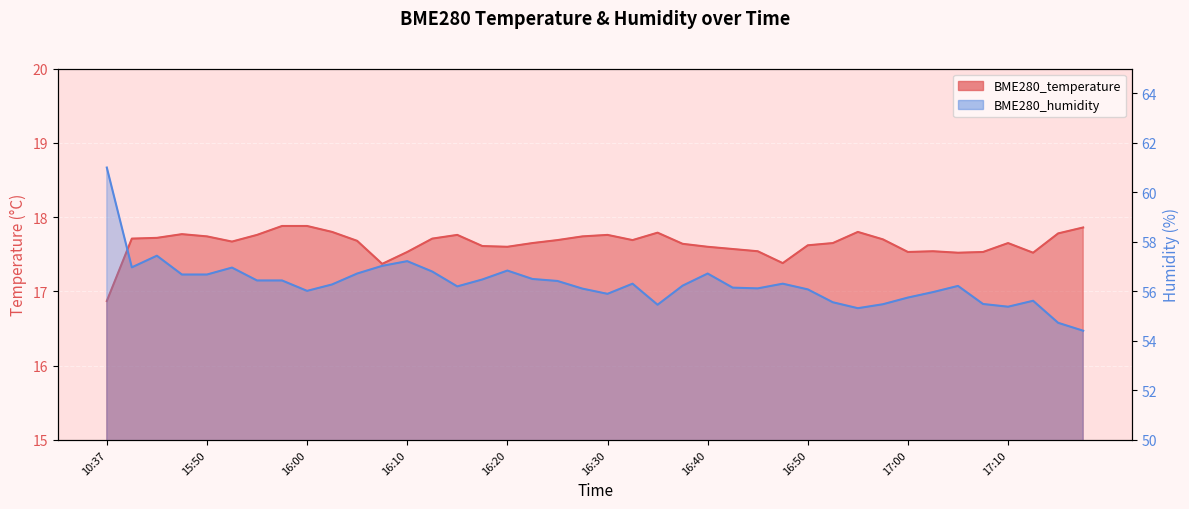

What position from the right is 16:55?

10